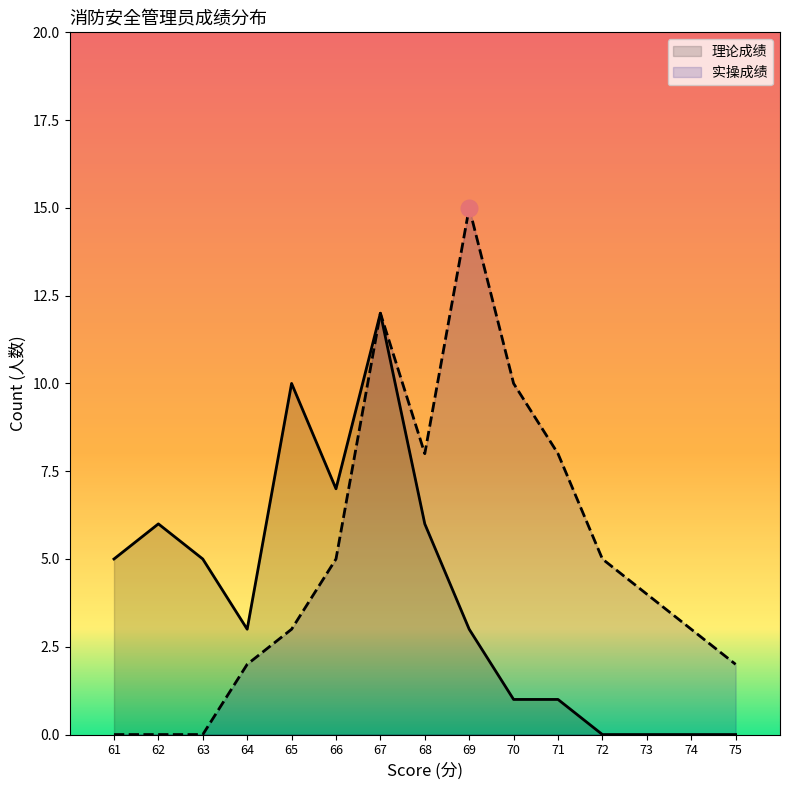

What is the difference between the maximum and minimum values?

12